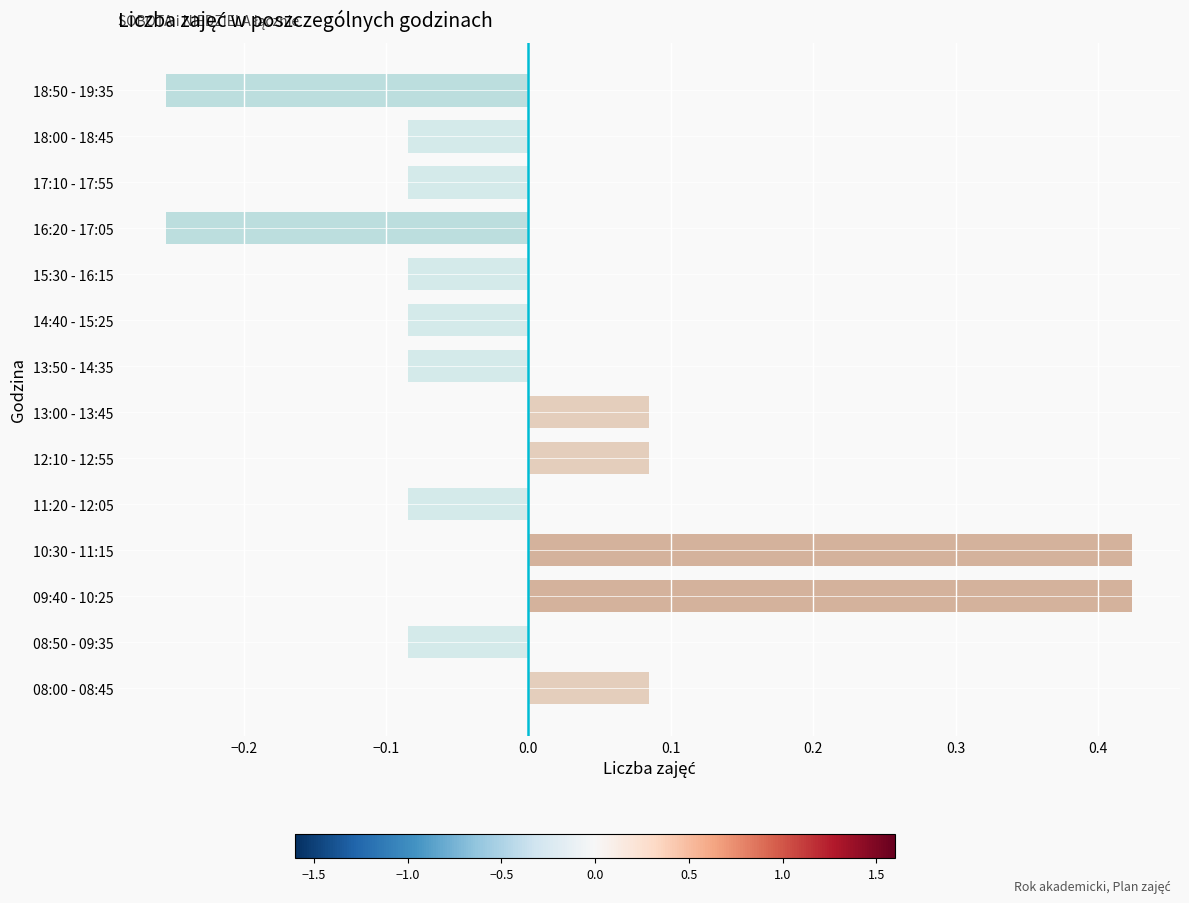

Count the values in the range 0 to 1.

5